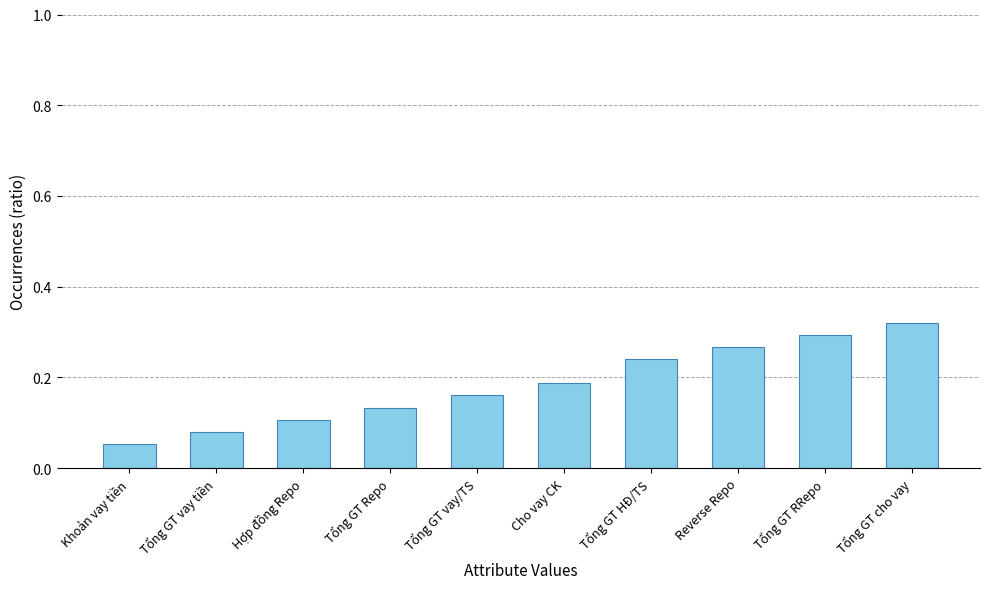

The chart shows a value of 0.1 at Tổng GT Repo. True or false?

True